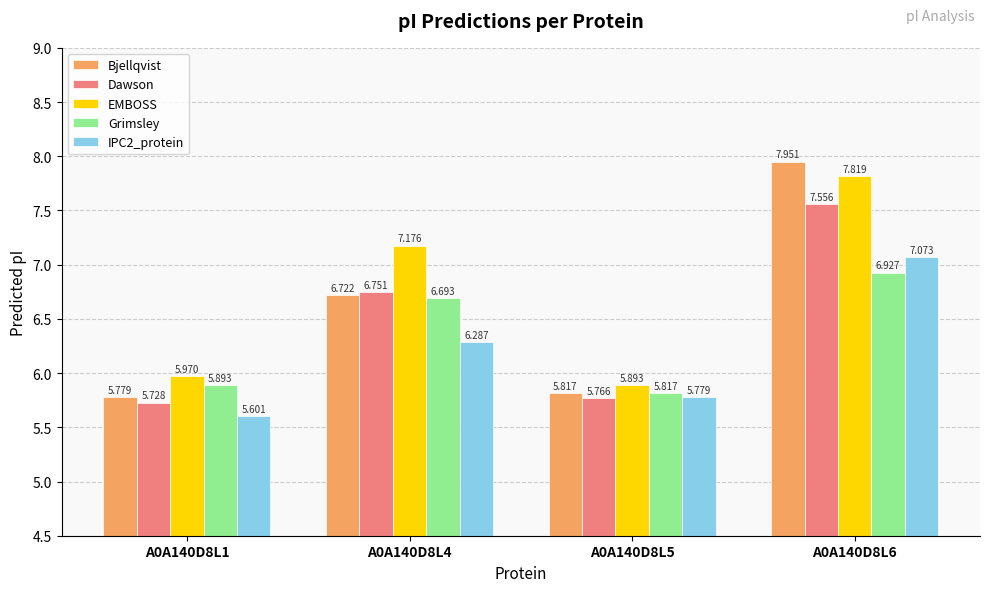

Which series changed the most between A0A140D8L1 and A0A140D8L4?

EMBOSS